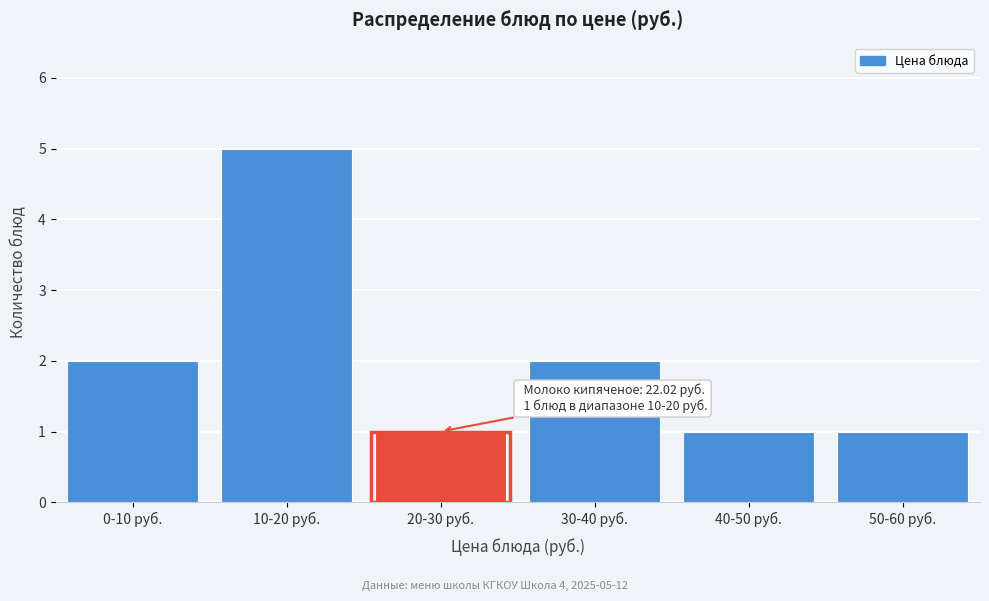

Reading left to right, list all the values displayed in this chart.

2	5	1	2	1	1